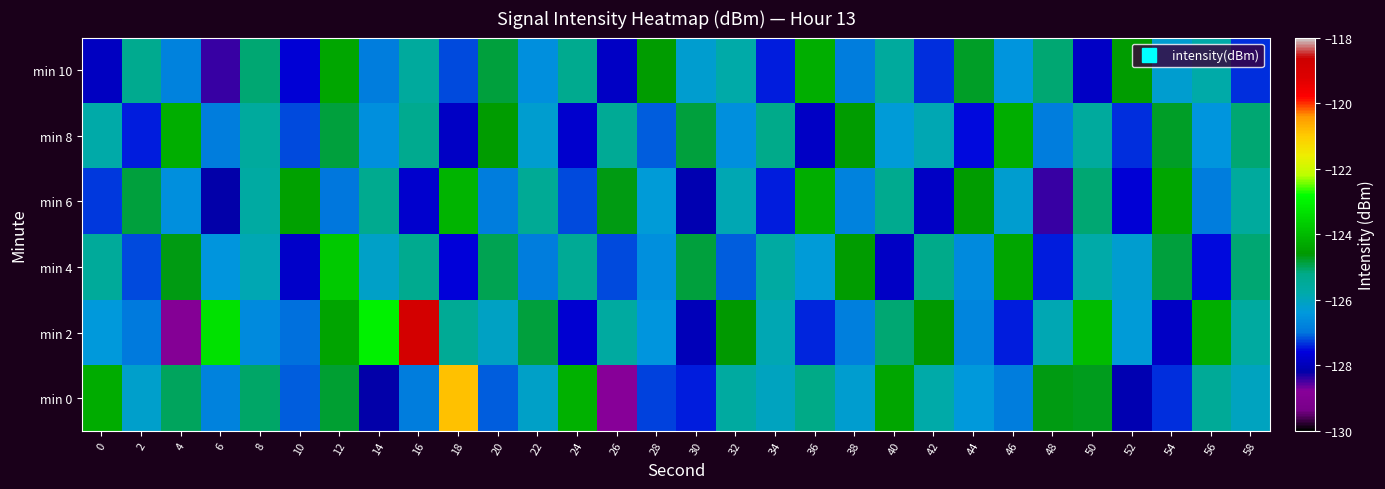

What is the difference between the highest and lowest values at 2?

2.6